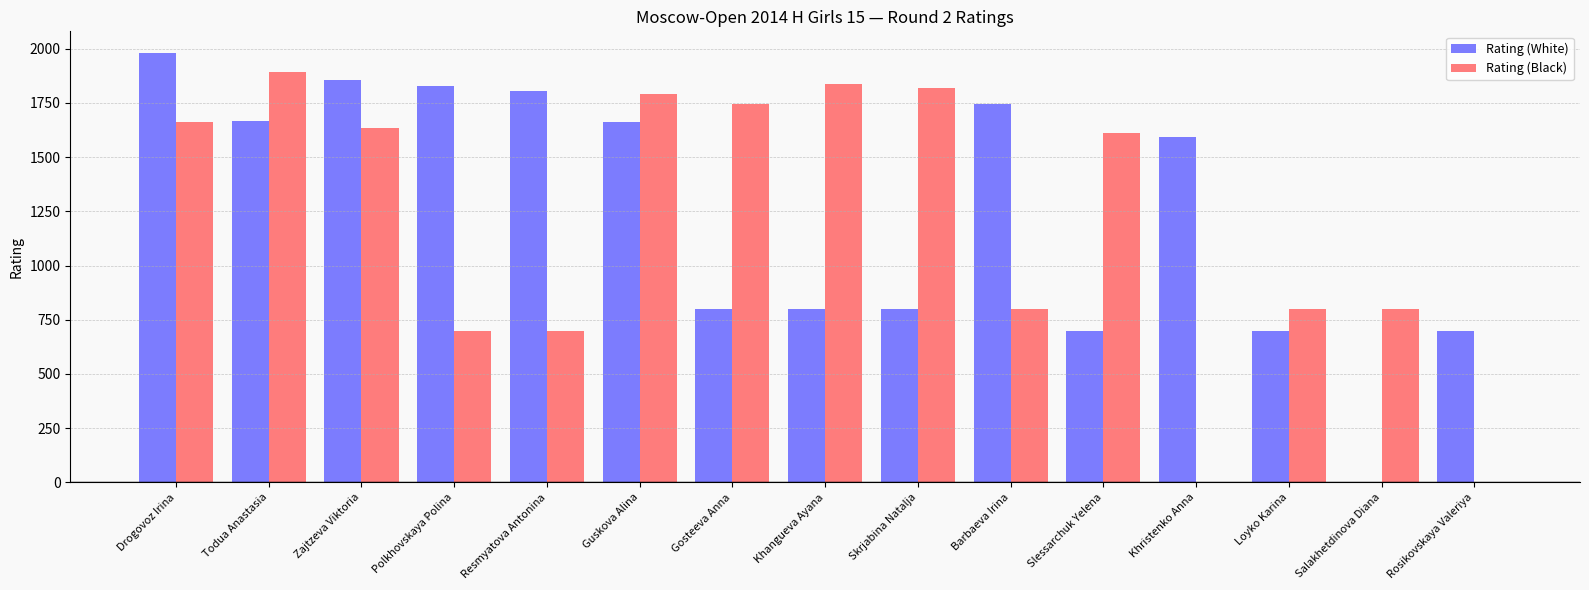

What is the sum of the Rating (Black) values at Todua Anastasia and Drogovoz Irina?

3557